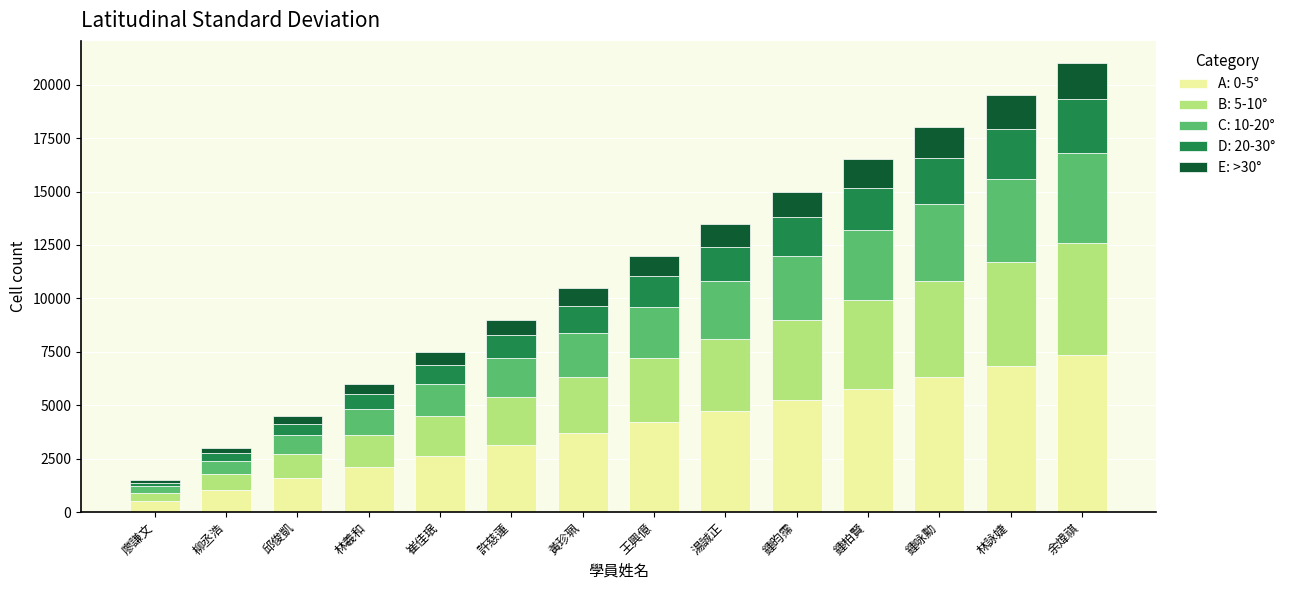

Which category has the lowest value in the A: 0-5° series?

廖謙文